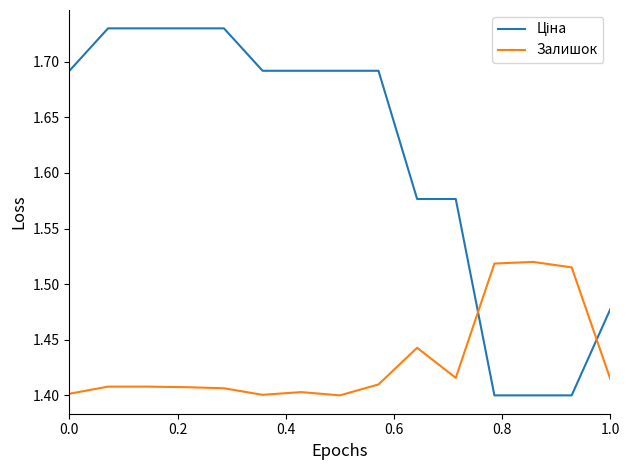

Is this an area chart (filled region under the line)?

No